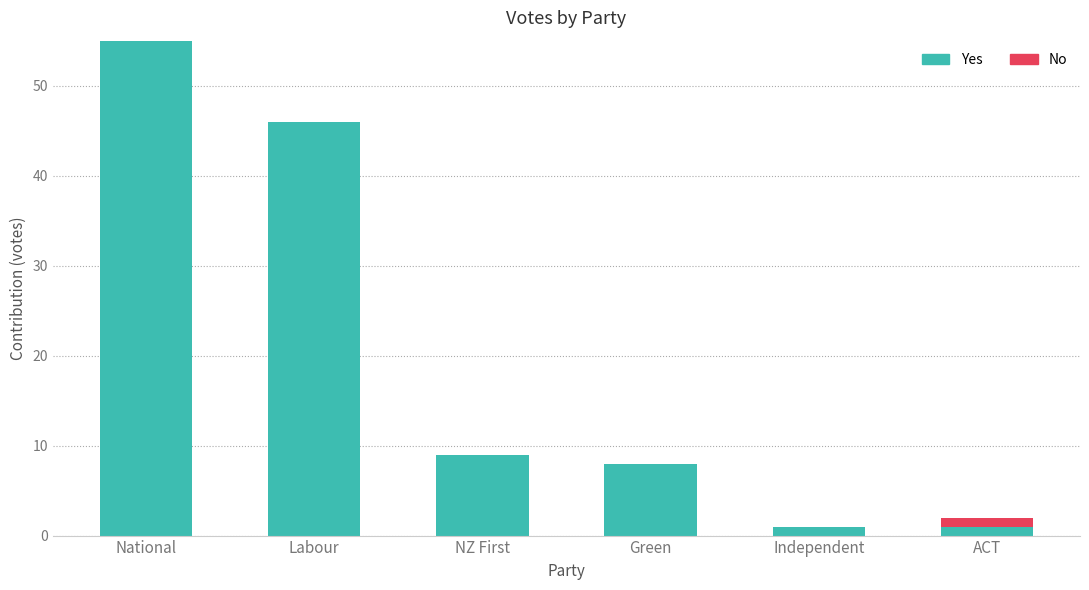

At which category is the sum across all series the highest?

National